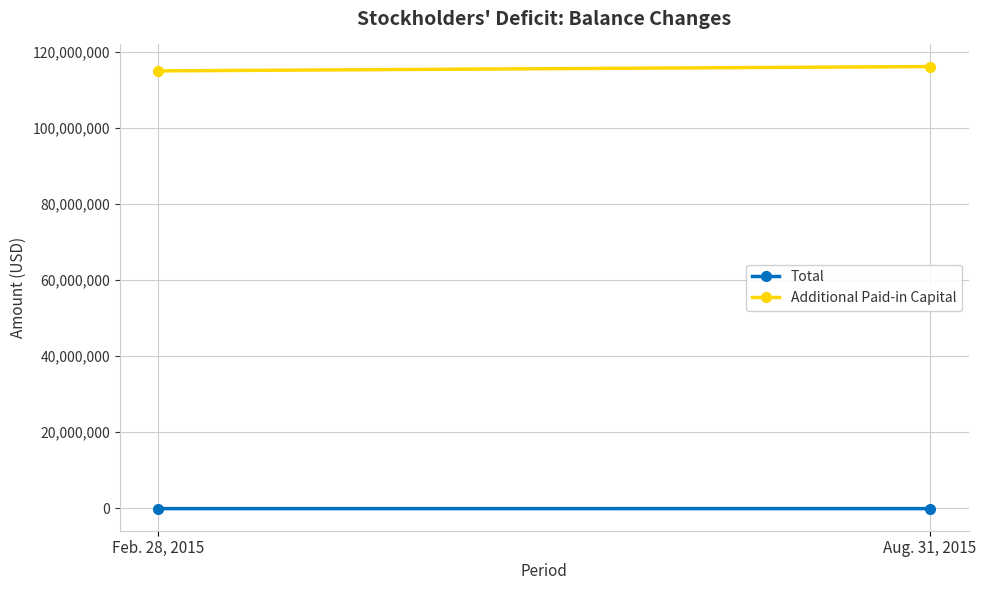

Which series changed the most between Feb. 28, 2015 and Aug. 31, 2015?

Additional Paid-in Capital